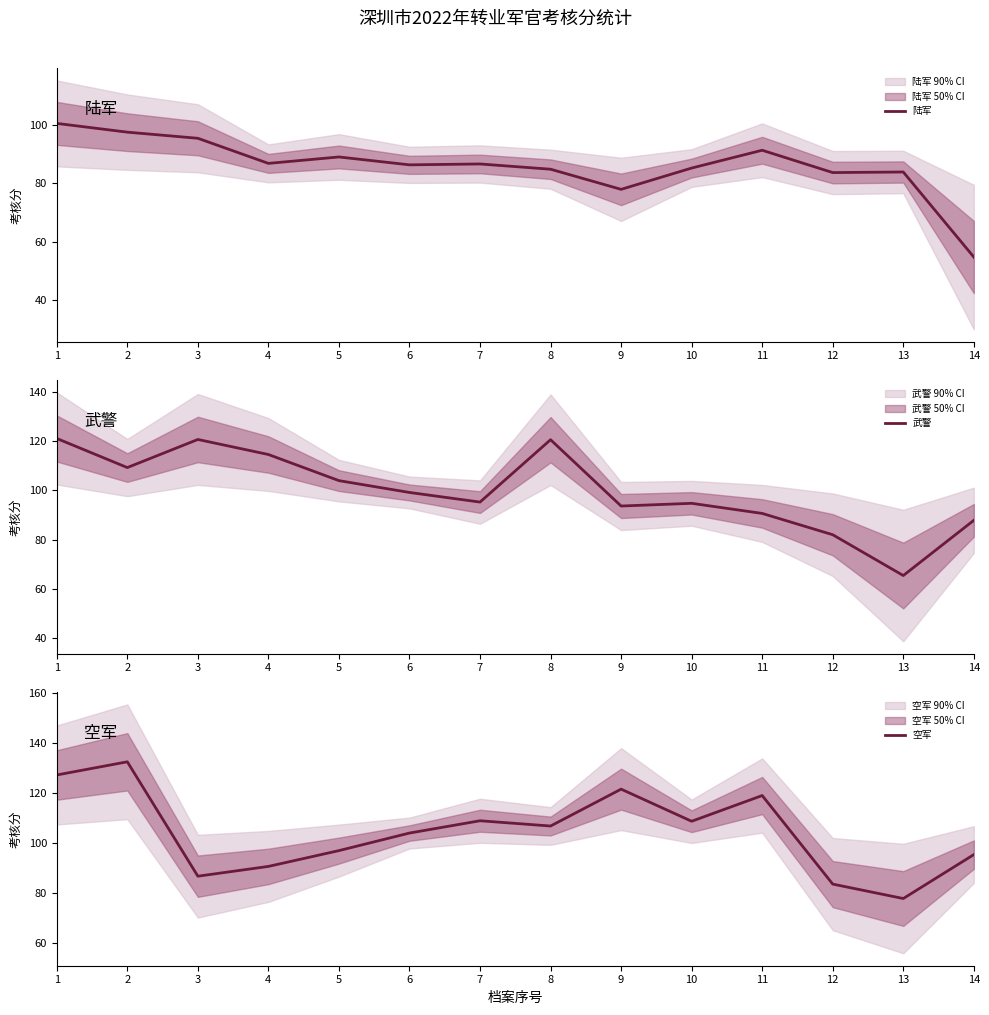

Reading left to right, transcribe all the data shown in this chart.

陆军: 1=100.5	2=97.5	3=95.4	4=86.8	5=89.0	6=86.3	7=86.6	8=84.8	9=77.9	10=85.2	11=91.3	12=83.7	13=83.8	14=54.7
武警: 1=121.1	2=109.3	3=120.7	4=114.6	5=104.0	6=99.2	7=95.3	8=120.6	9=93.7	10=94.8	11=90.7	12=82.0	13=65.5	14=87.9
空军: 1=127.2	2=132.4	3=86.8	4=90.7	5=97.0	6=104.0	7=108.9	8=106.8	9=121.5	10=108.7	11=119.0	12=83.7	13=77.9	14=95.4